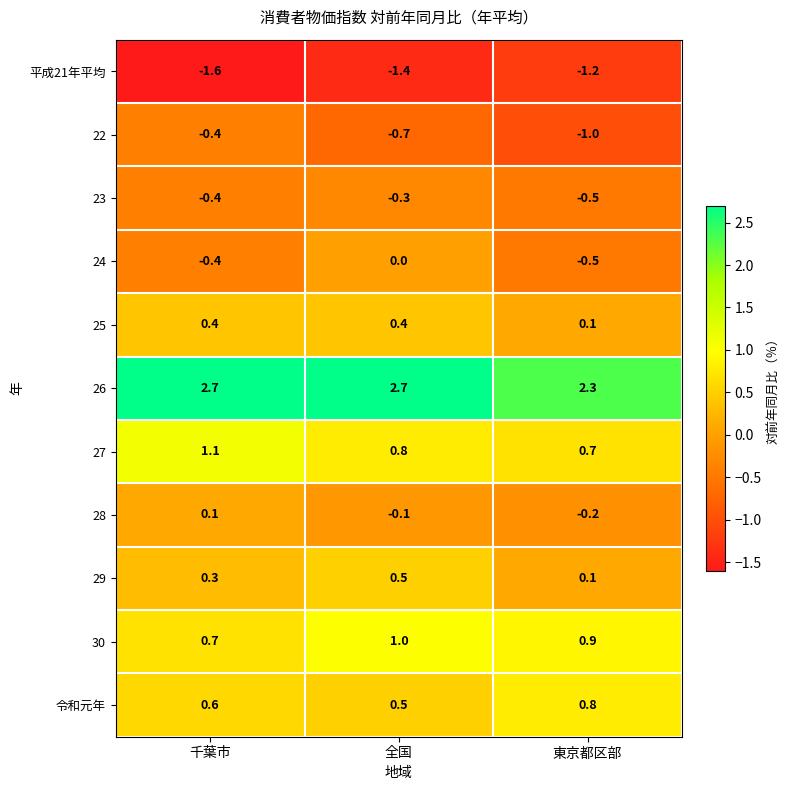

Rank the series by their maximum value, from lowest to highest.

平成21年平均, 22, 23, 24, 28, 25, 29, 令和元年, 30, 27, 26